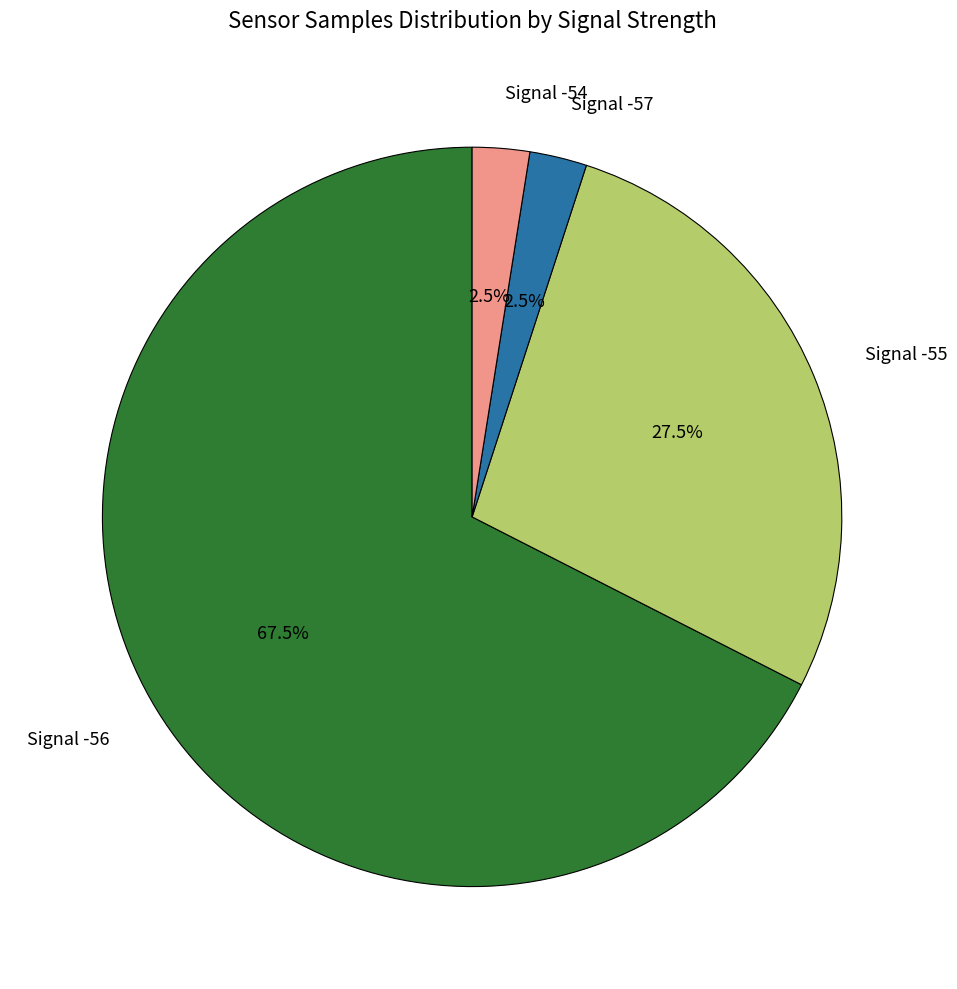

Which category has the biggest portion of the pie?

Signal -56